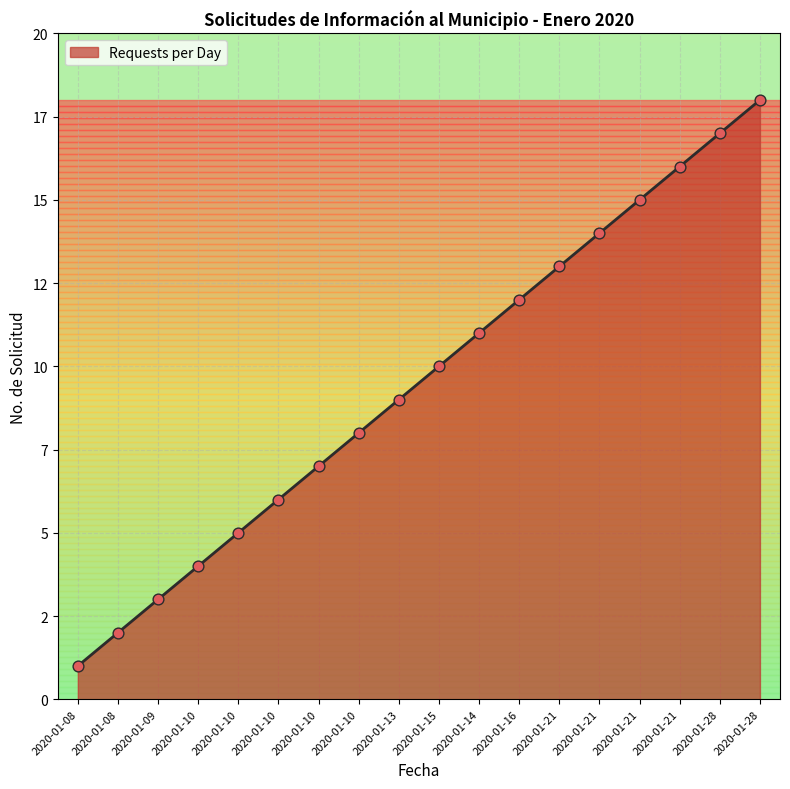

Approximately how many times larger is the value at 2020-01-15 compared to 2020-01-08?

10.0